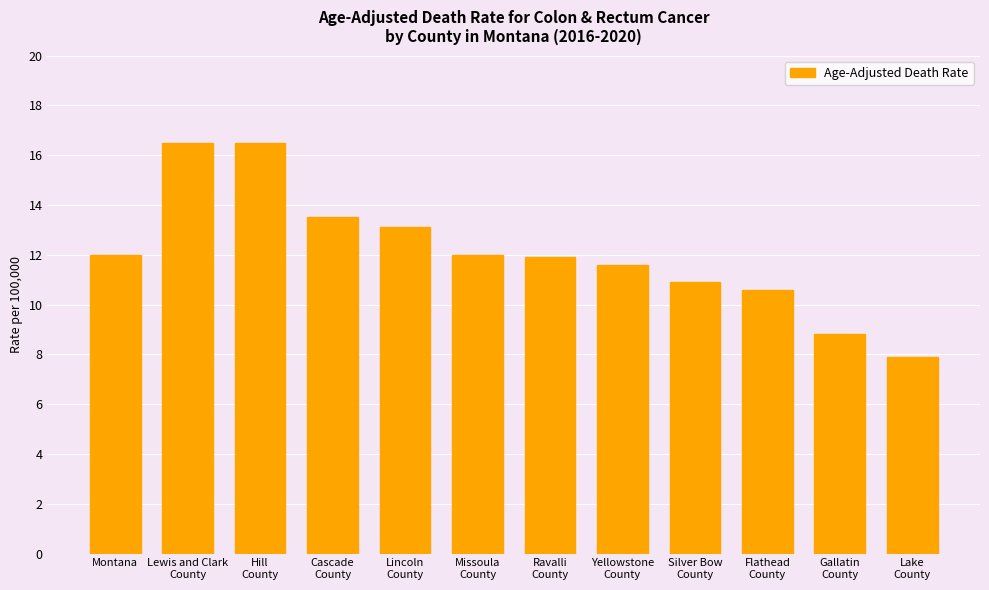

What is the ratio of the value at Yellowstone
County to the value at Montana?

1.0